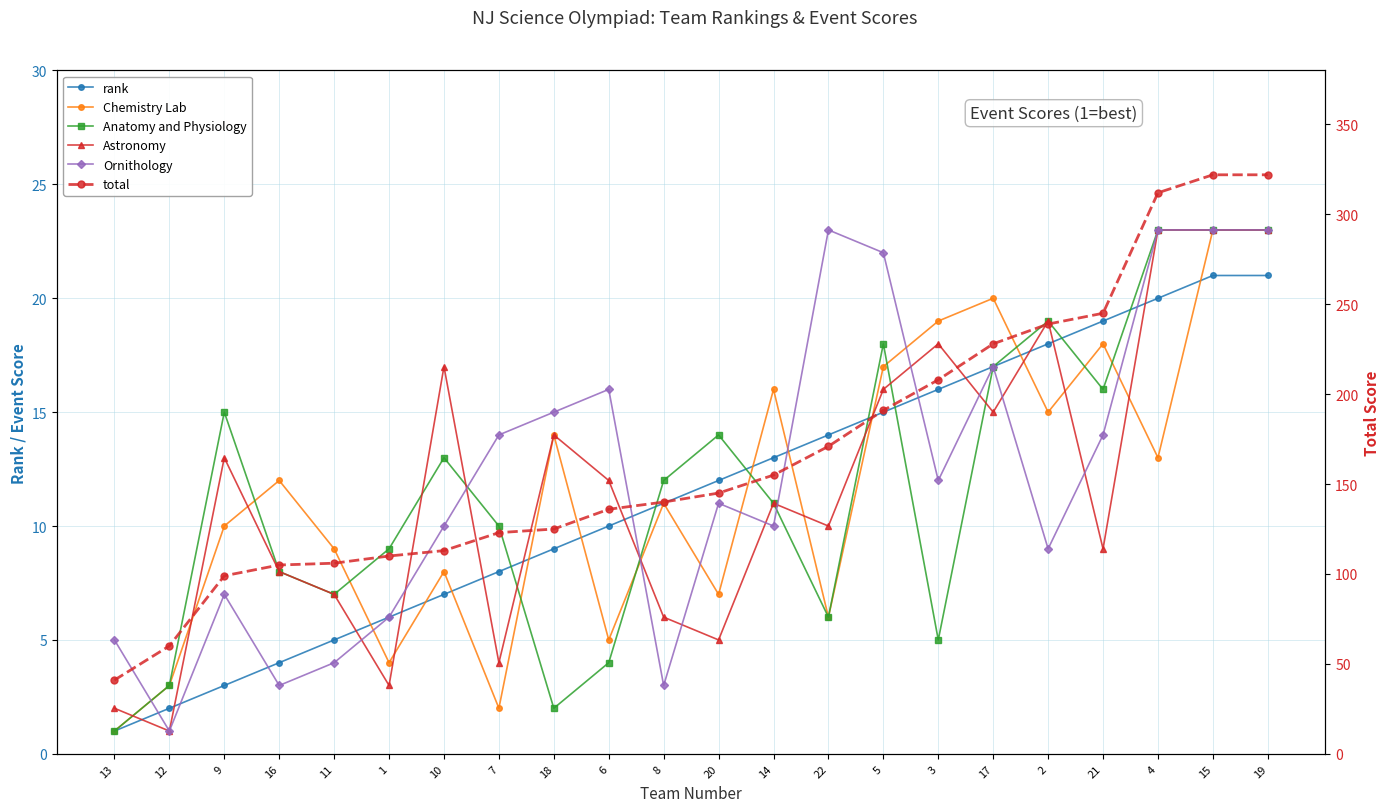

Which series changed the most between 14 and 21?

total